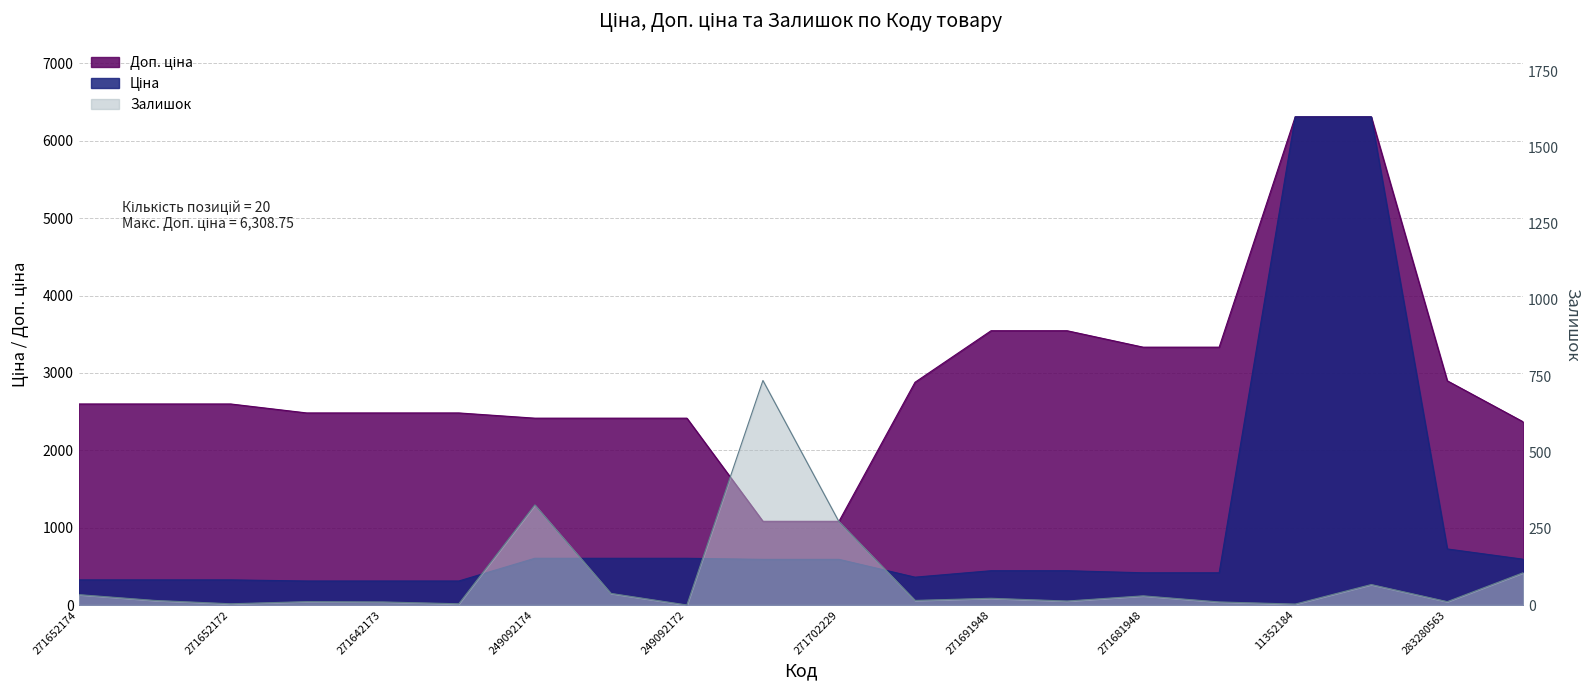

What is the maximum value shown in the chart?

6308.8